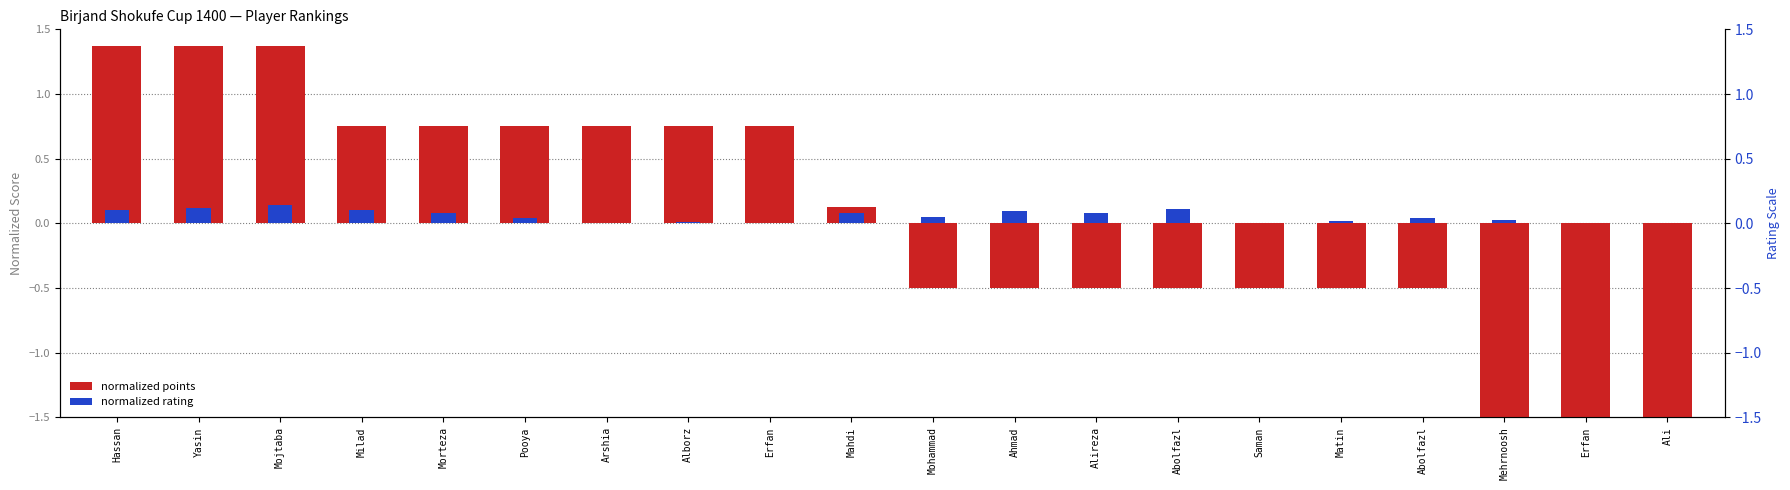

Rank the categories by normalized rating value from lowest to highest.

Arshia, Erfan, Saman, Erfan, Ali, Alborz, Matin, Mehrnoosh, Abolfazl, Pooya, Mohammad, Alireza, Mahdi, Morteza, Ahmad, Milad, Hassan, Abolfazl, Yasin, Mojtaba